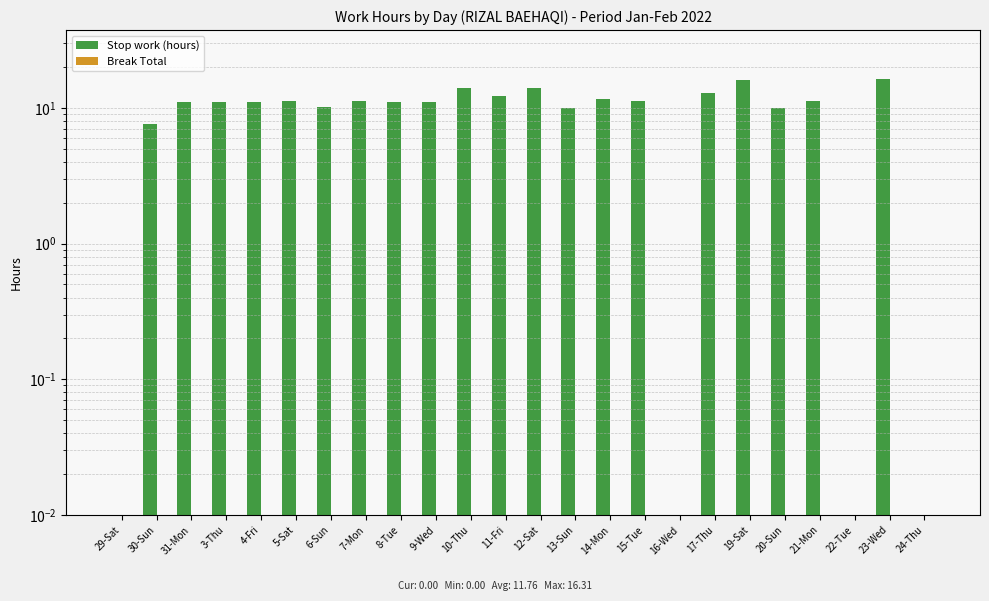

What position from the right is 6-Sun?

18